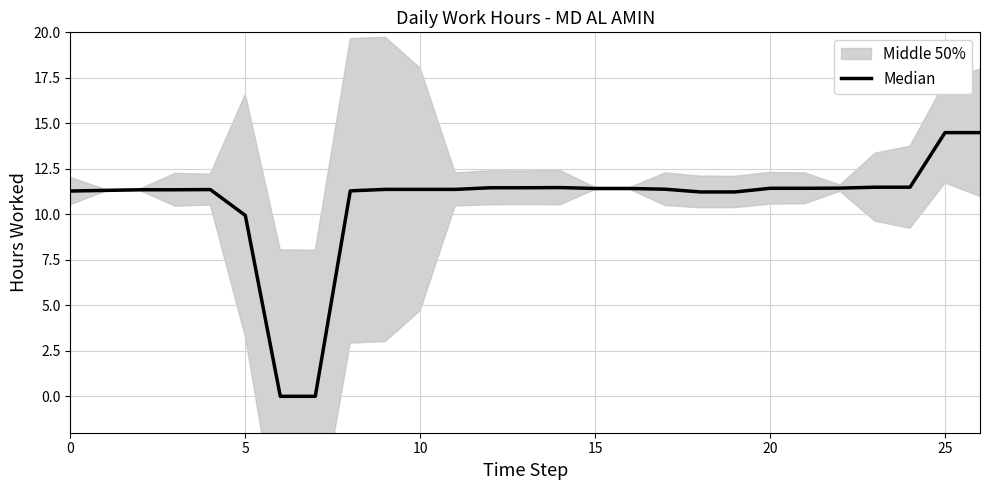

What is the sum of the values at 13 and 17?

22.8